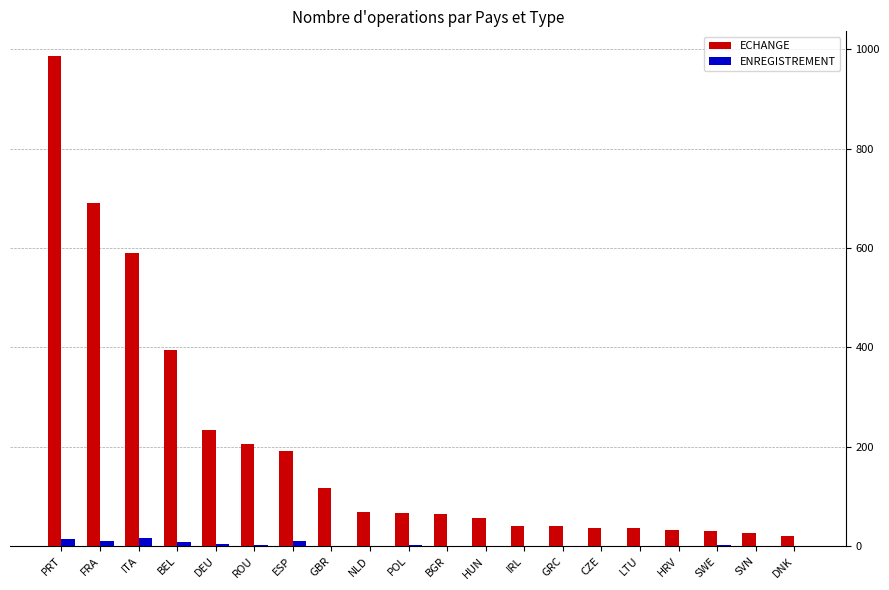

How many groups of bars are there?

20